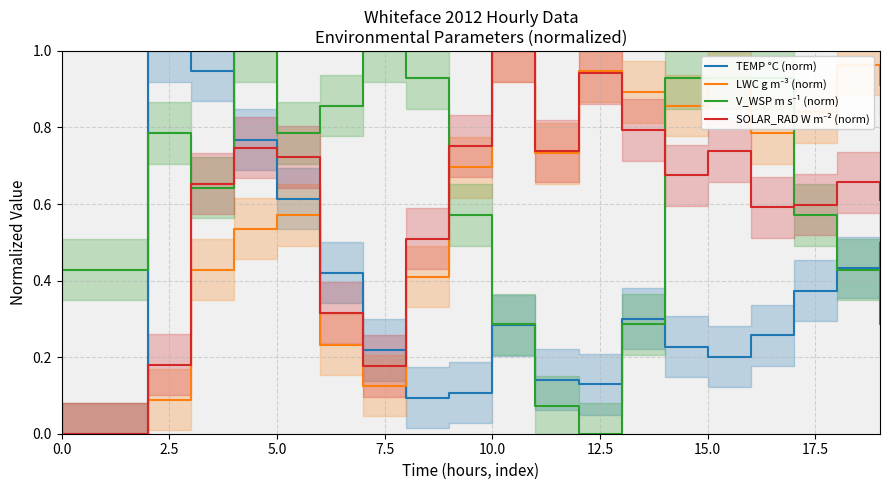

Reading left to right, extract all data points from this chart.

TEMP °C (norm): 0.0	0.0	1.0	0.9	0.8	0.6	0.4	0.2	0.1	0.1	0.3	0.1	0.1	0.3	0.2	0.2	0.3	0.4	0.4	0.5
LWC g m⁻³ (norm): 0.0	0.0	0.1	0.4	0.5	0.6	0.2	0.1	0.4	0.7	1.0	0.7	0.9	0.9	0.9	0.9	0.8	0.8	1.0	0.9
V_WSP m s⁻¹ (norm): 0.4	0.4	0.8	0.6	1.0	0.8	0.9	1.0	0.9	0.6	0.3	0.1	0.0	0.3	0.9	0.9	0.9	0.6	0.4	0.3
SOLAR_RAD W m⁻² (norm): 0.0	0.0	0.2	0.7	0.7	0.7	0.3	0.2	0.5	0.8	1.0	0.7	0.9	0.8	0.7	0.7	0.6	0.6	0.7	0.6